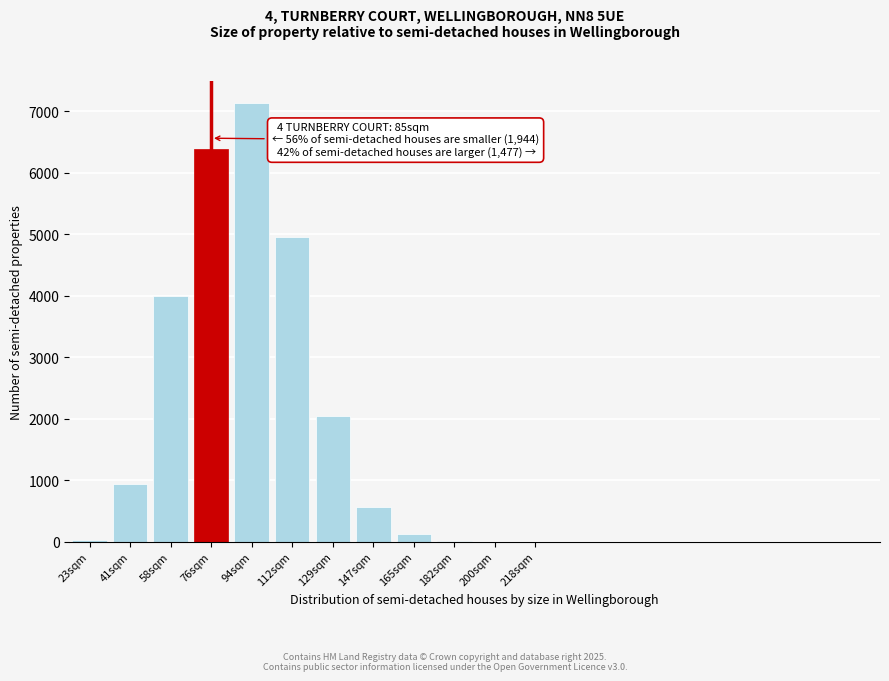

Where is the data nearest to the value 3567?

58sqm